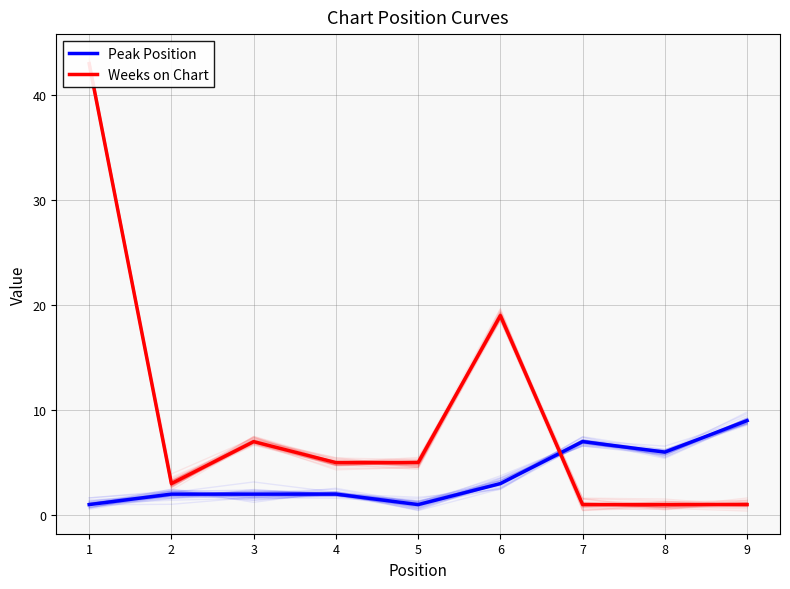

Between which two adjacent categories do Weeks on Chart and Peak Position first intersect?

6 and 7